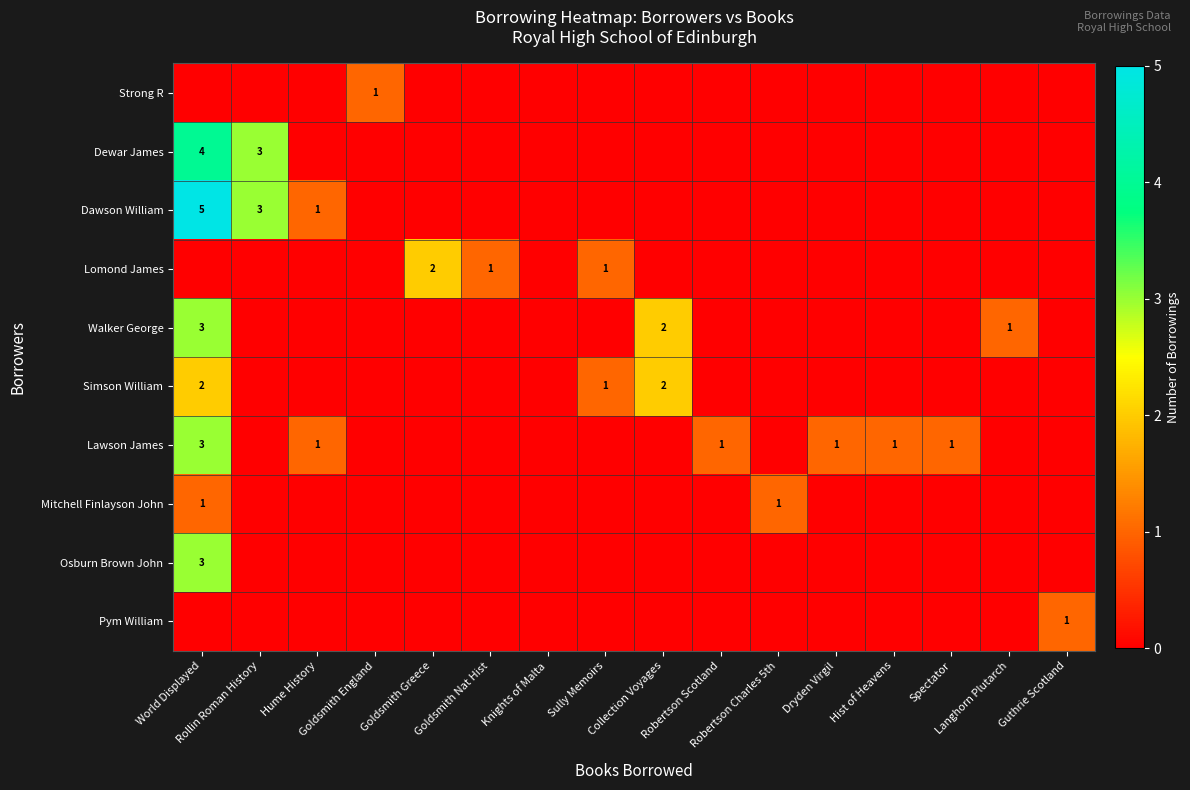

Which series has the largest total across all categories?

Dawson William